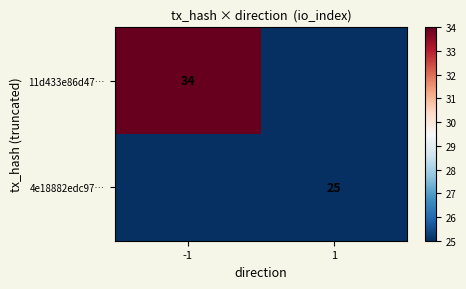

The 4e18882edc97… series shows 40 at 1. True or false?

False